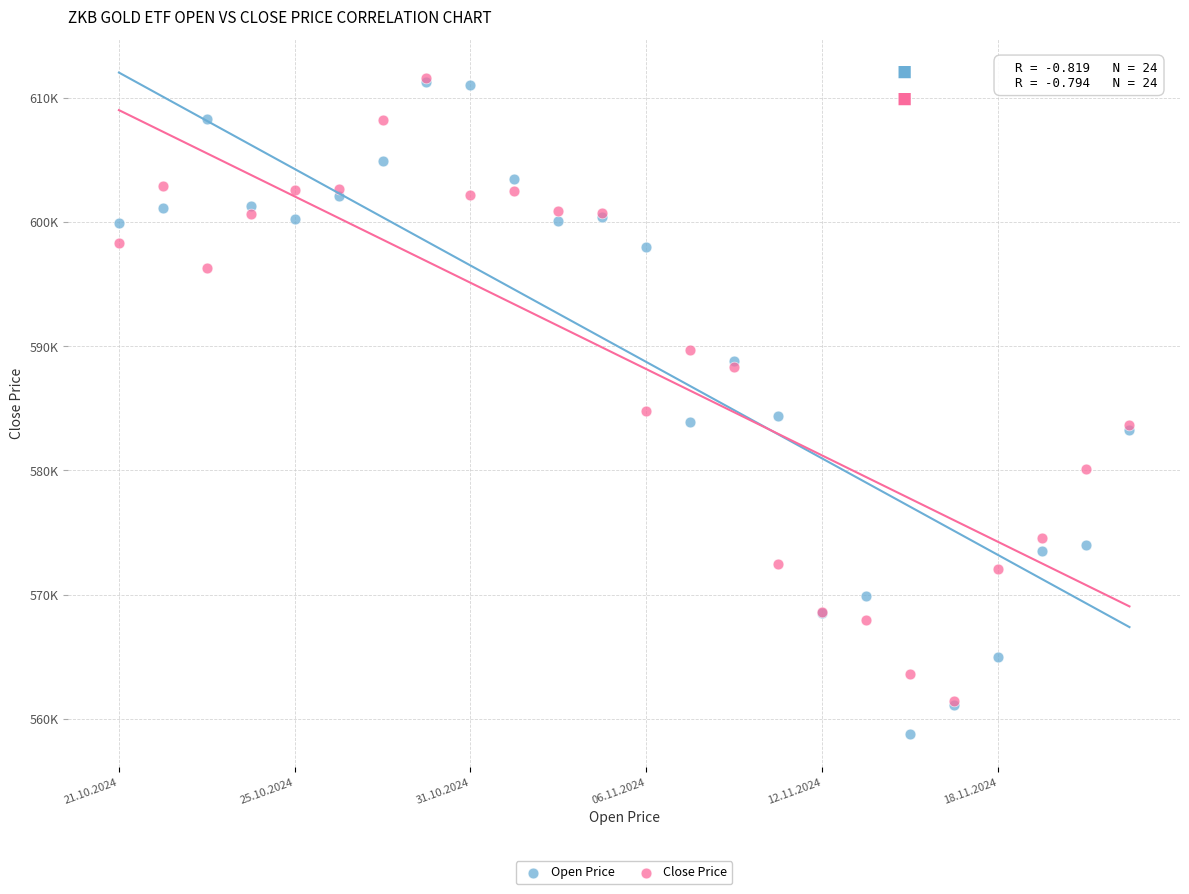

What are all the series names shown in the legend?

Open Price, Close Price